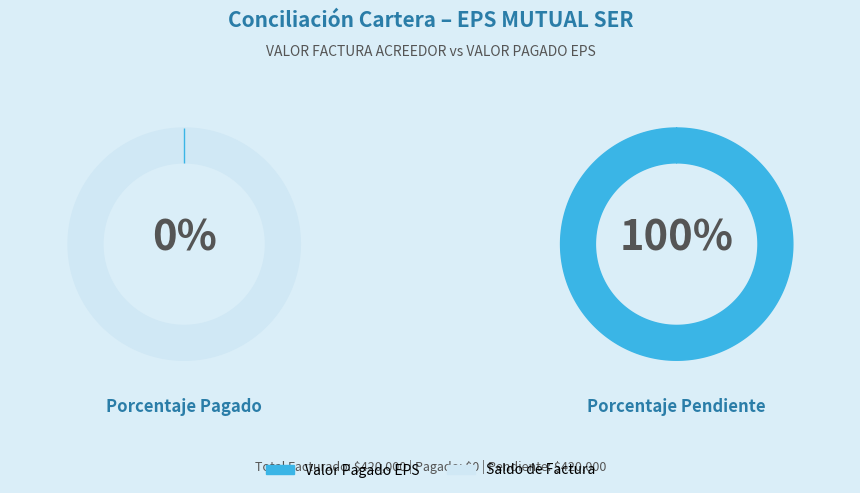

Is the sum of 32 and 14 greater than half?

No